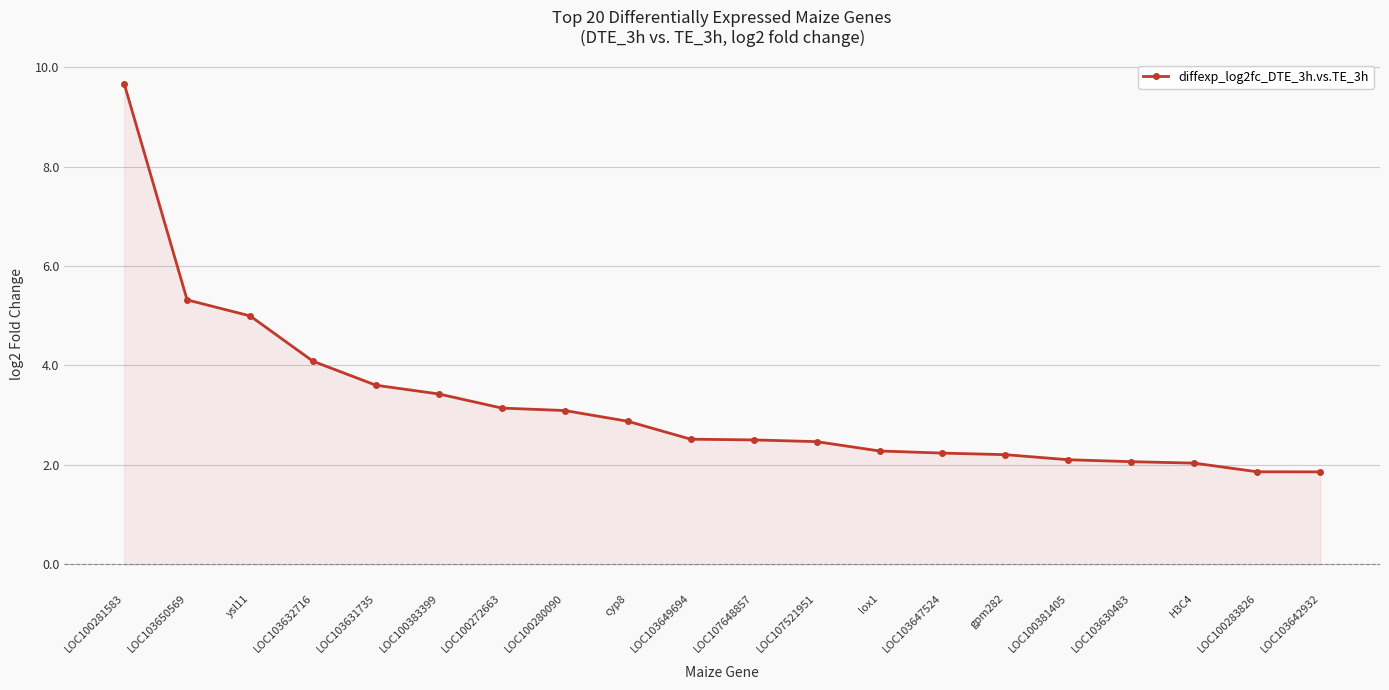

How many lines are shown in the chart?

1